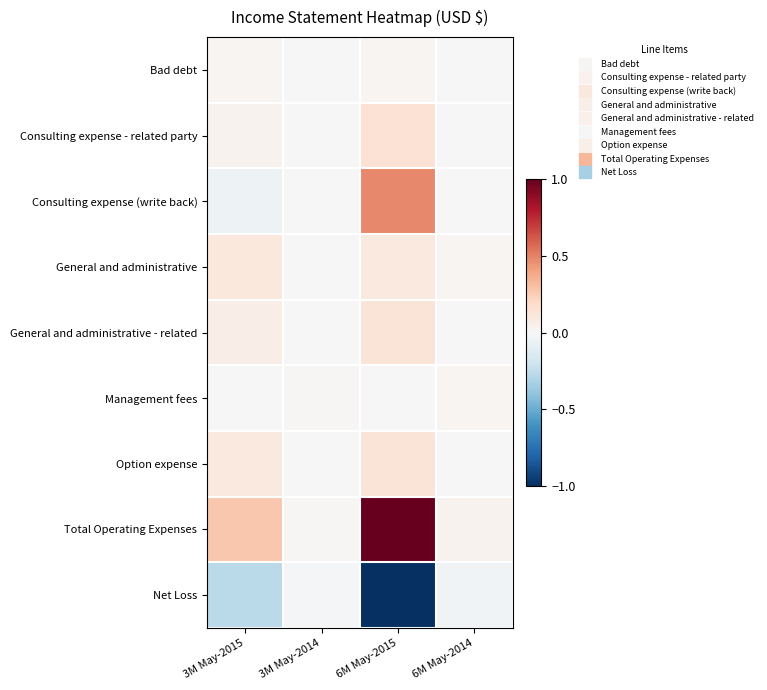

How many series are shown in this chart?

9